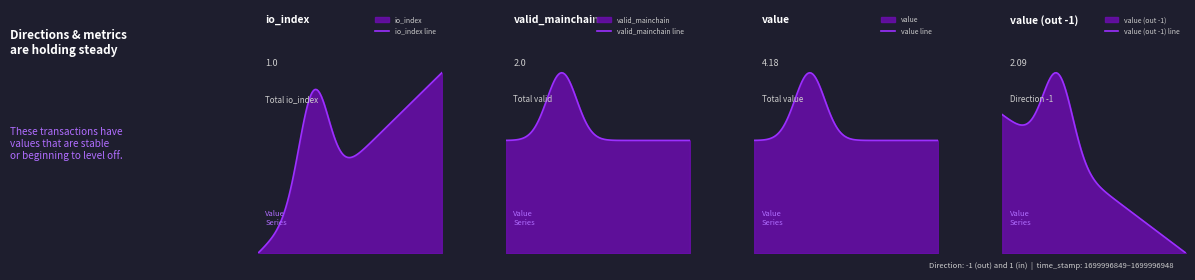

What is the average value of the valid_mainchain series?

1.0